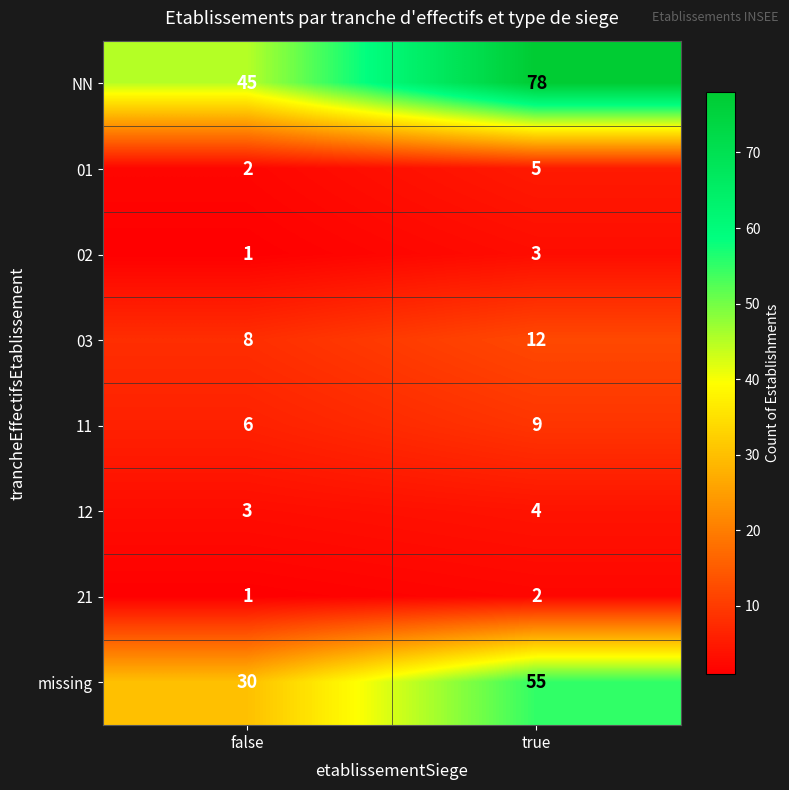

Count the number of categories in the chart.

2